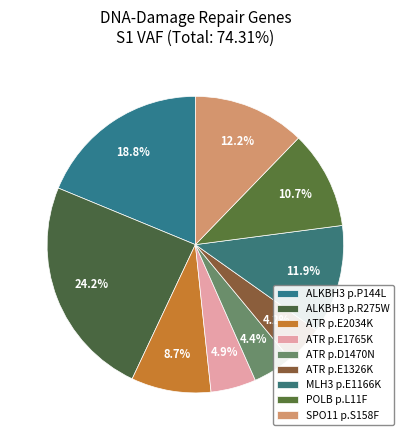

True or false: ATR p.E1765K accounts for 1% of the total.

False